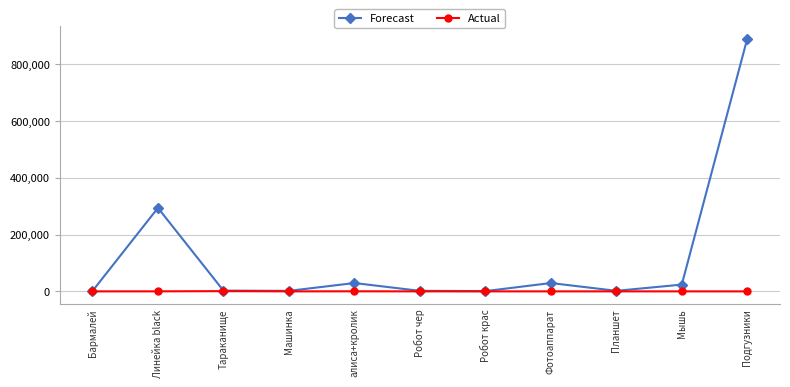

Rank the series by their average value, from lowest to highest.

Actual, Forecast